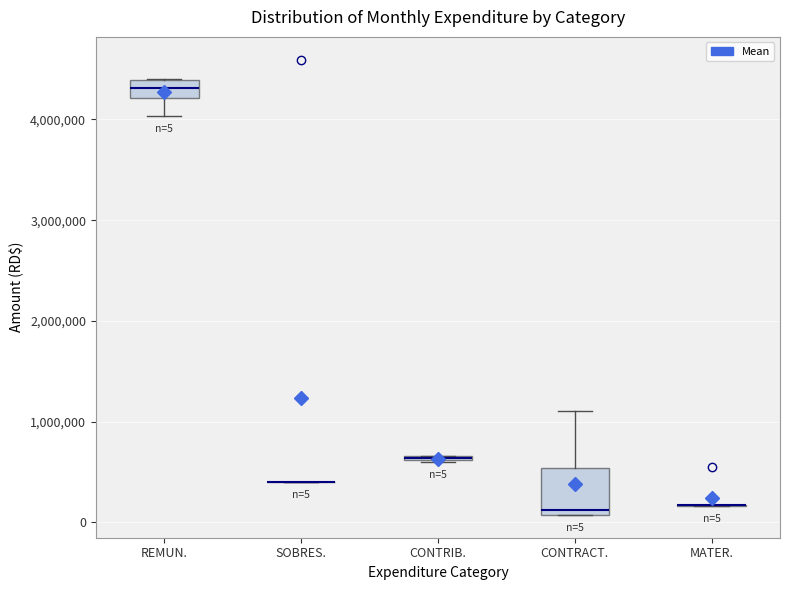

Which box is the tallest, from its lower edge to its upper edge?

CONTRACT.